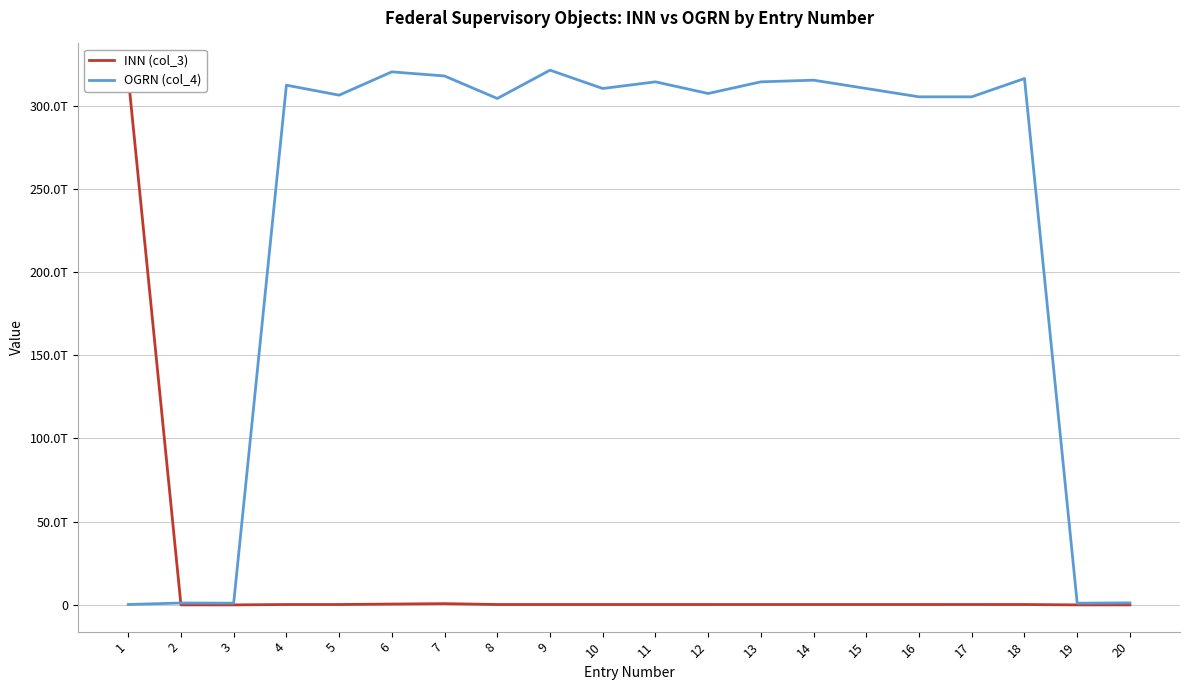

What value does the OGRN (col_4) series have at 8, to the nearest 50?

304232033800150